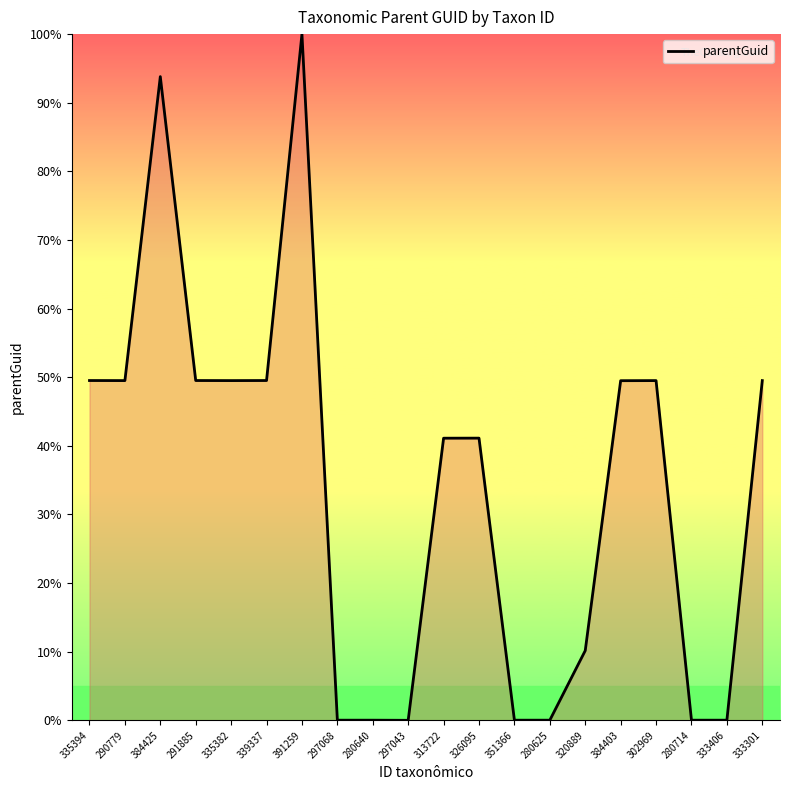

What is the difference between the maximum and minimum values?

100.0